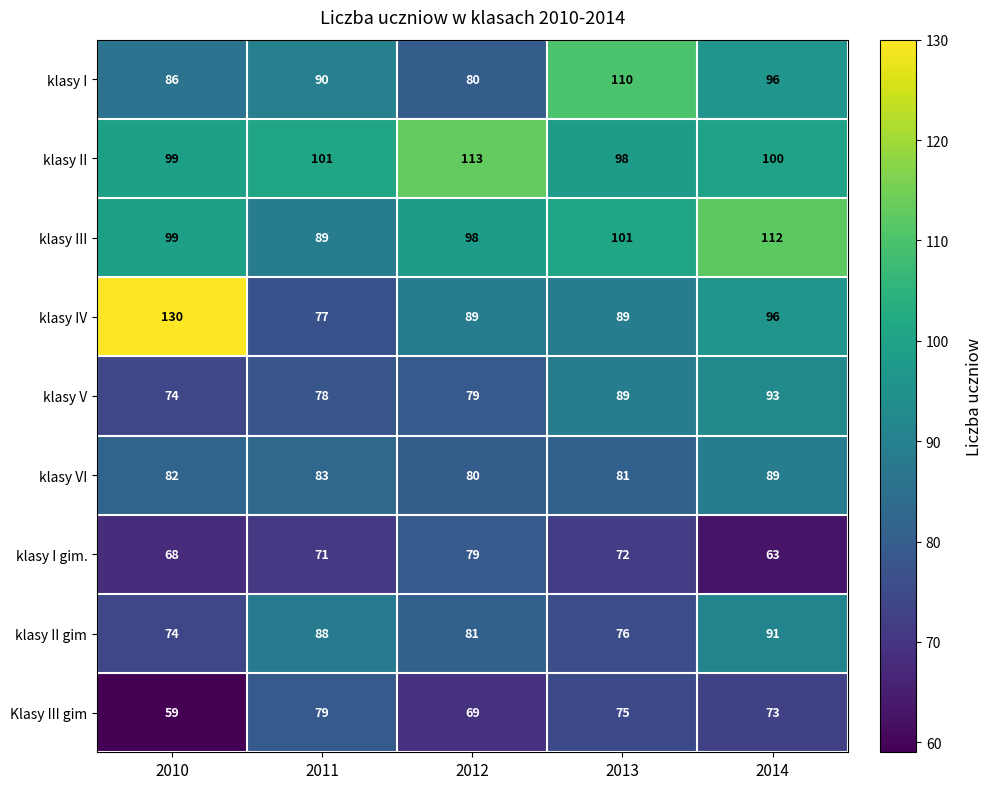

At which label does klasy IV first exceed 89?

2010